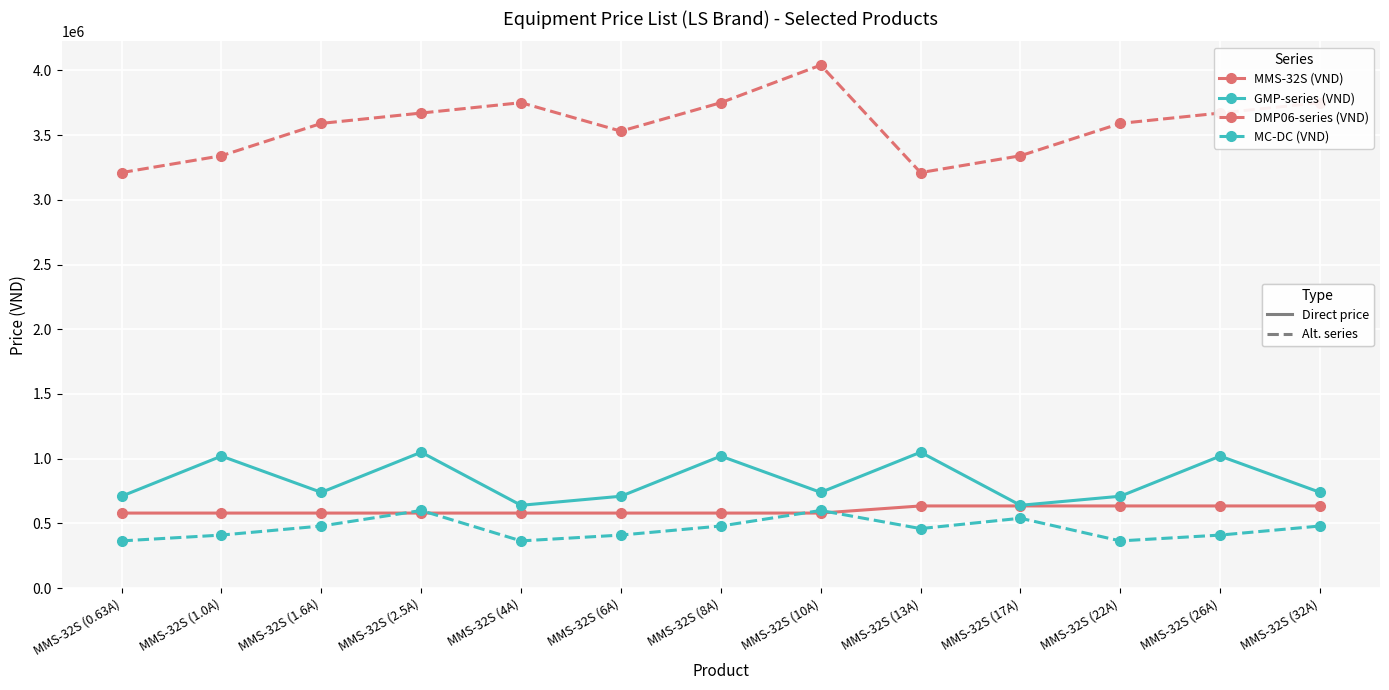

What is the greatest value displayed?

4040000